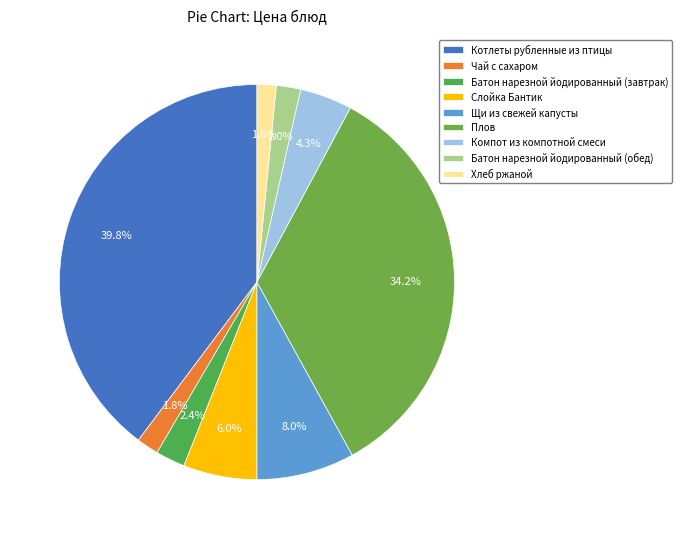

Do Котлеты рубленные из птицы and Батон нарезной йодированный (обед) together represent more than half of the pie?

No